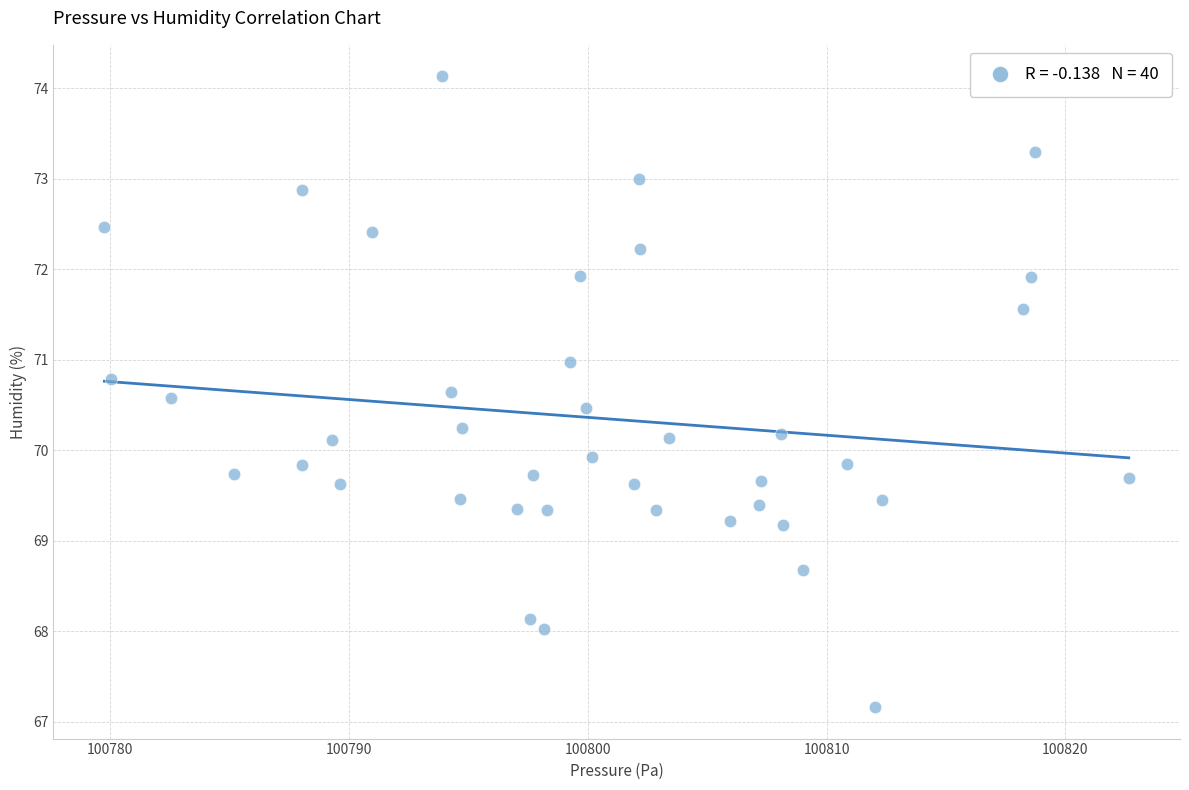

What is the range of Y values (max minus min)?

7.0